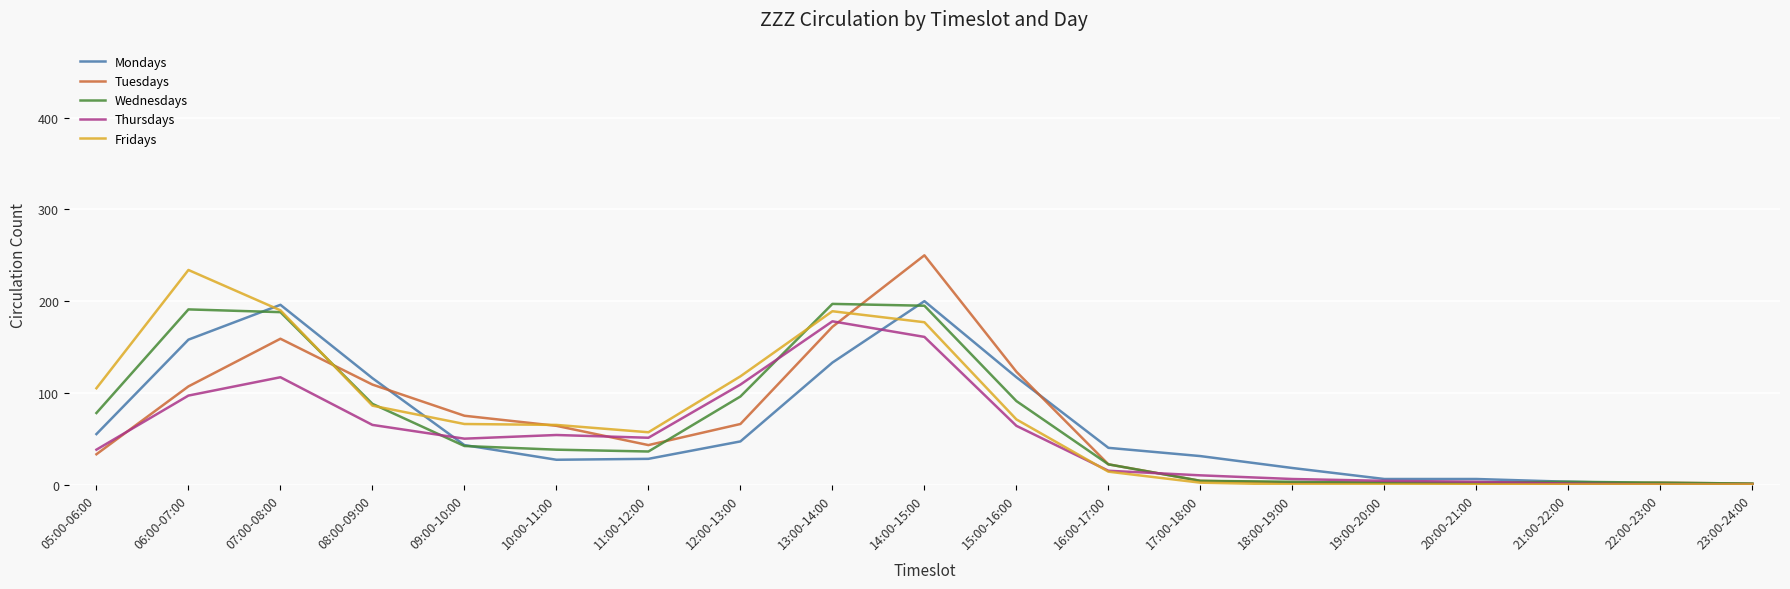

Which label corresponds to the largest value in the chart?

14:00-15:00